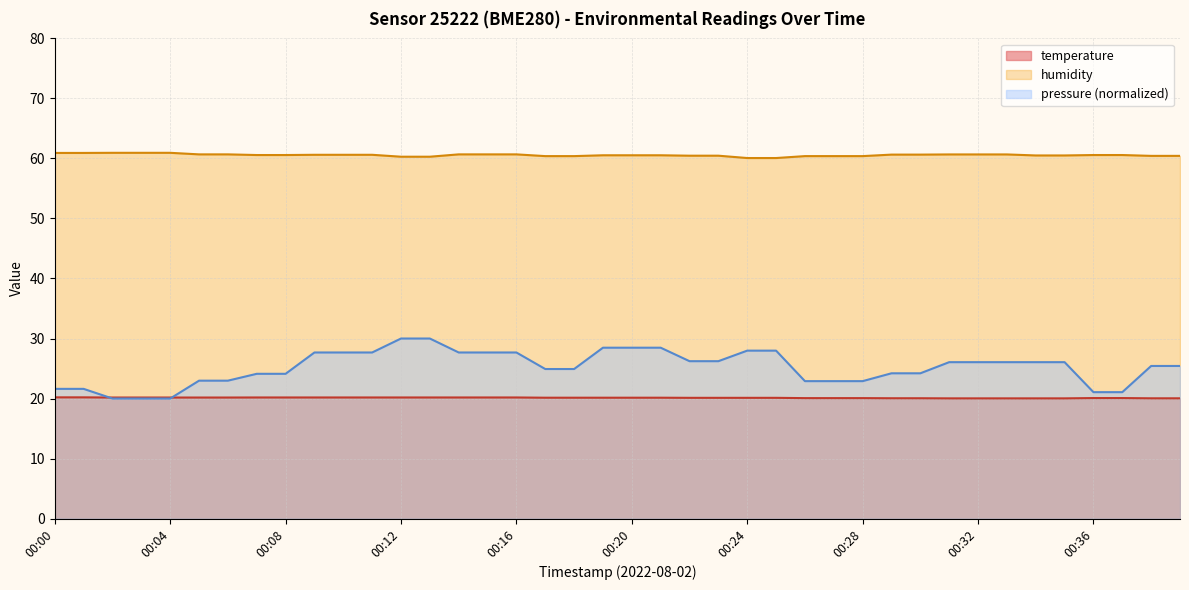

True or false: pressure and temperature intersect in this chart.

True